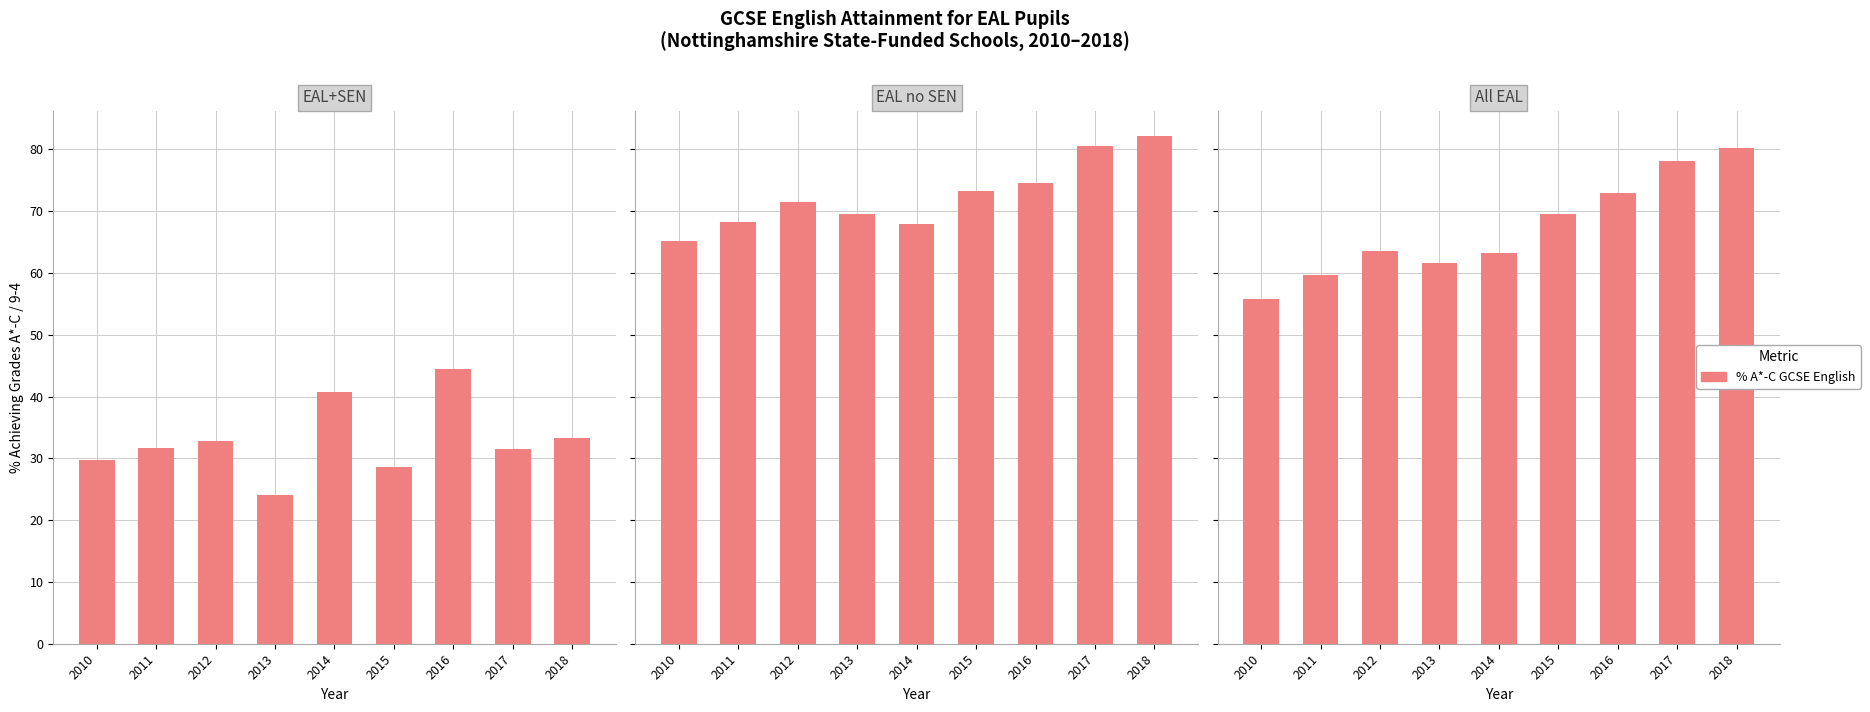

Rank the categories by EAL+SEN value from lowest to highest.

2013, 2015, 2010, 2017, 2011, 2012, 2018, 2014, 2016